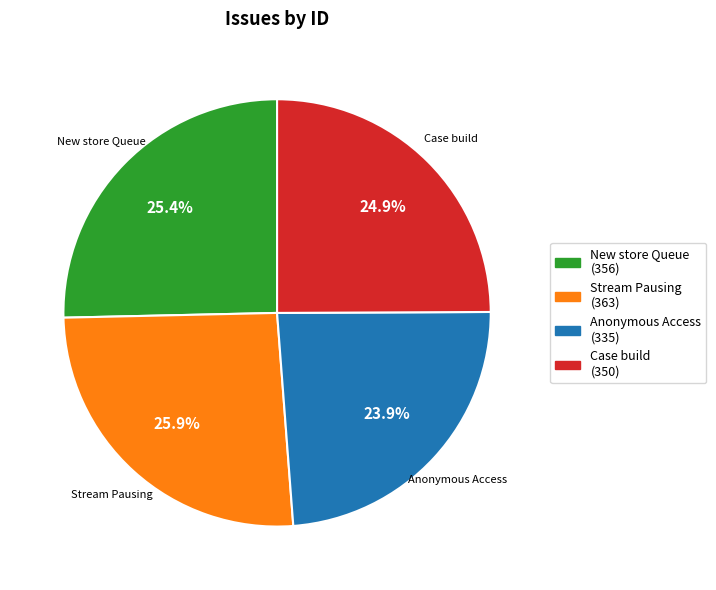

Approximately how many times larger is the value at Anonymous Access (335) compared to Case build (350)?

1.0